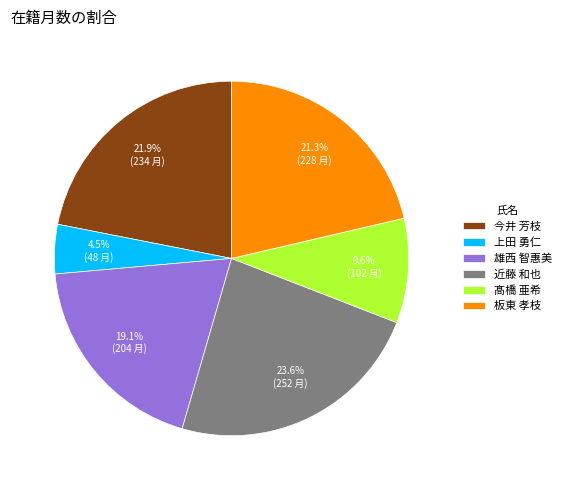

To the nearest percent, what is the difference between the 板東 孝枝 and 髙橋 亜希 slice percentages?

12%